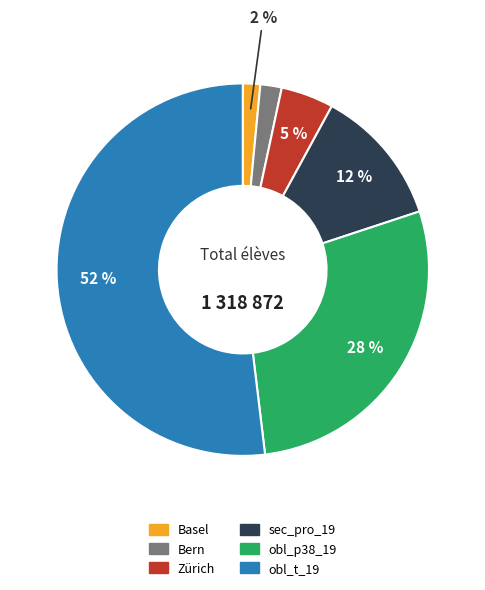

Does any single category account for the majority?

Yes